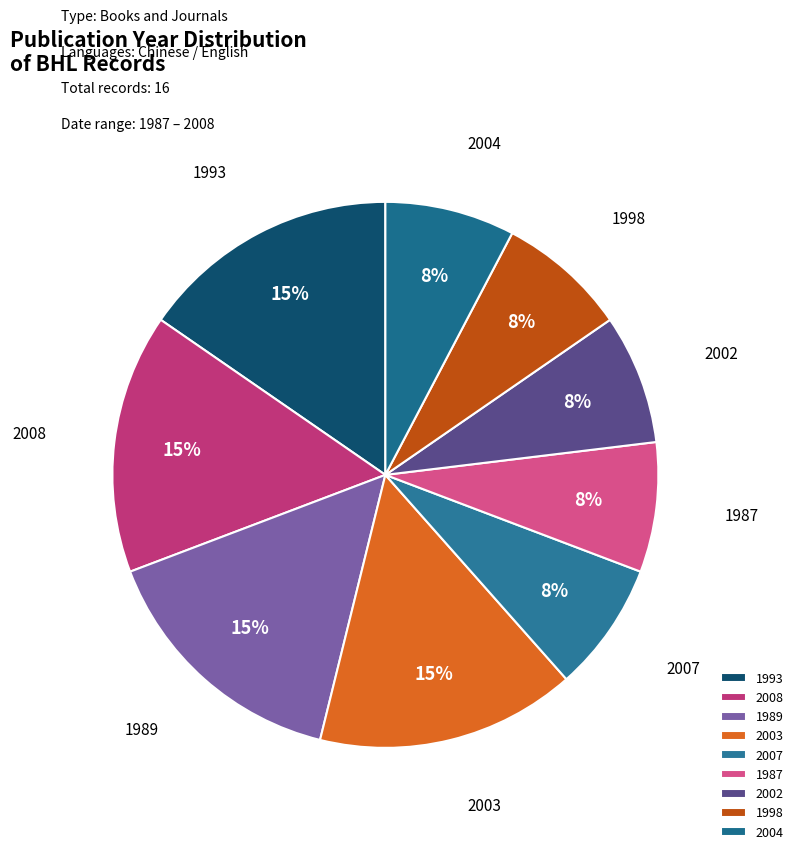

To the nearest percent, what portion does 1987 represent?

8%